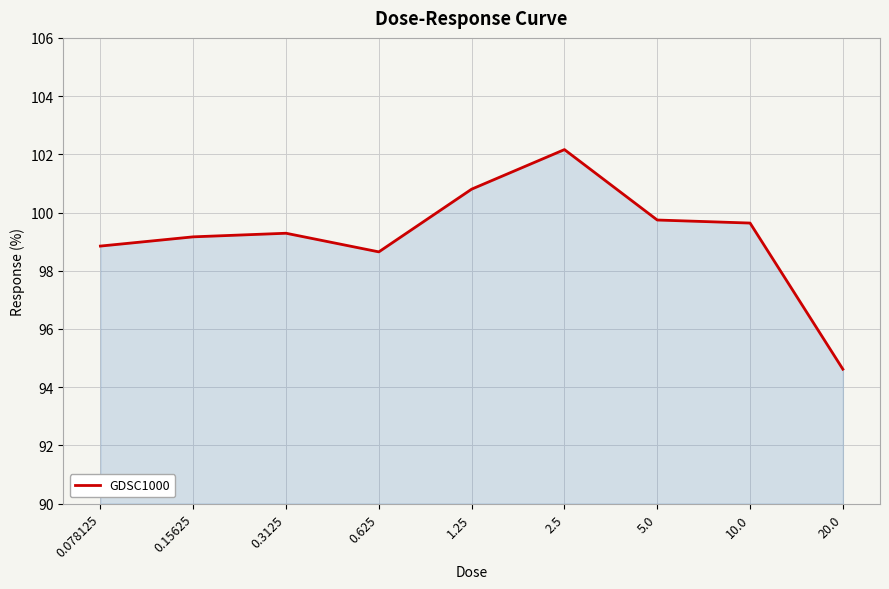

Which has a higher value, 1.25 or 0.078125?

1.25